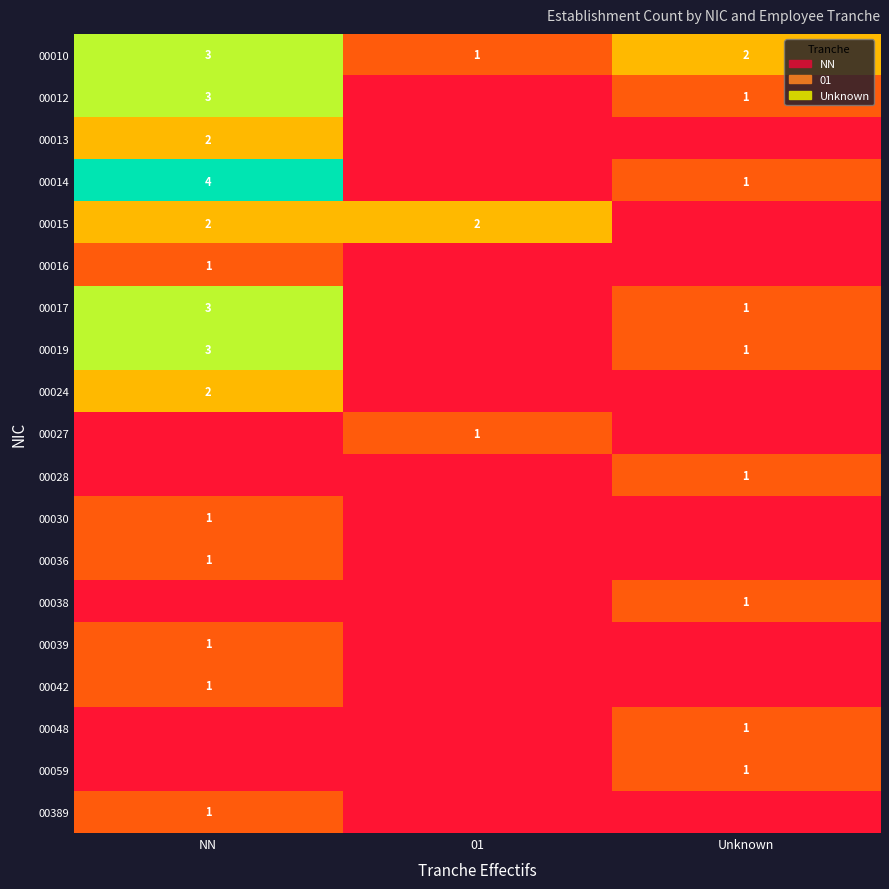

The value of 00027 at 01 is 1. True or false?

True